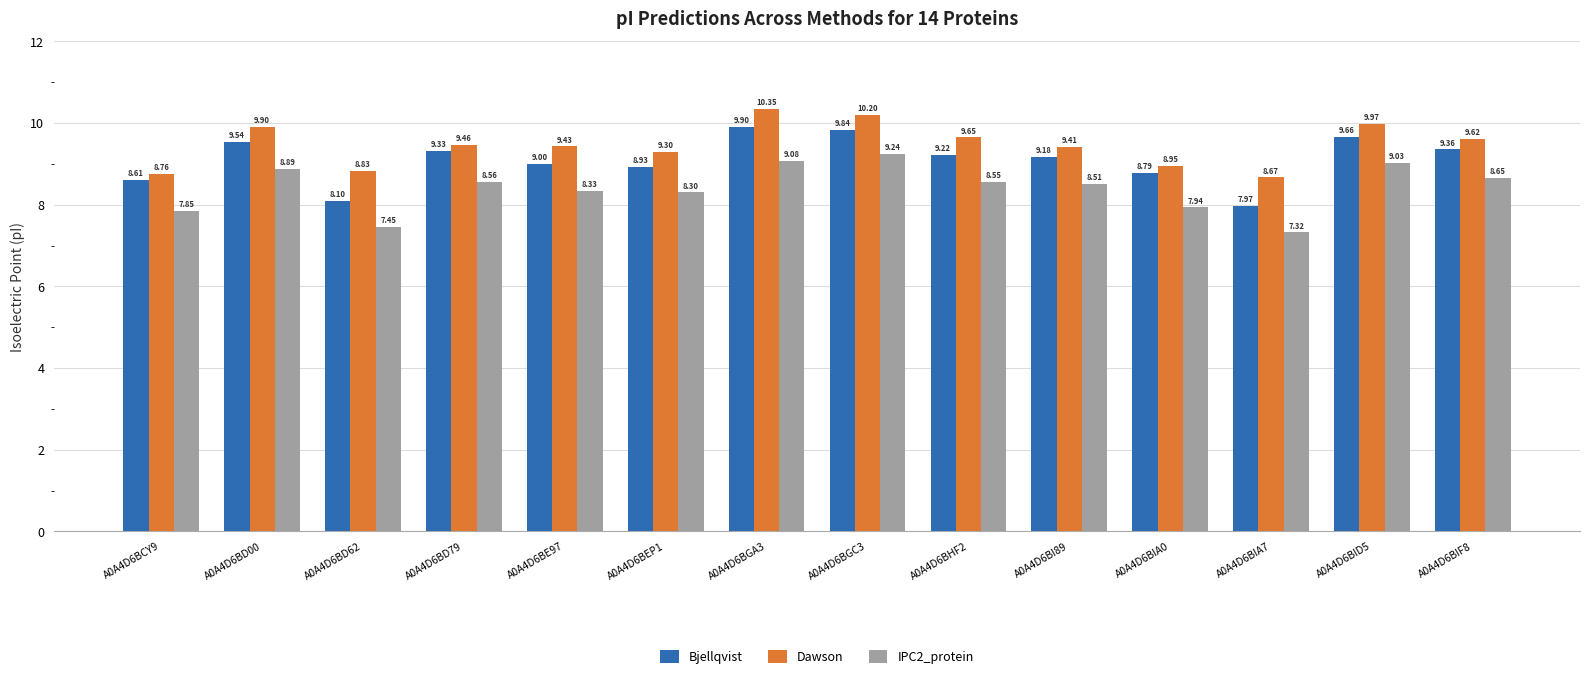

Are the bars horizontal?

No